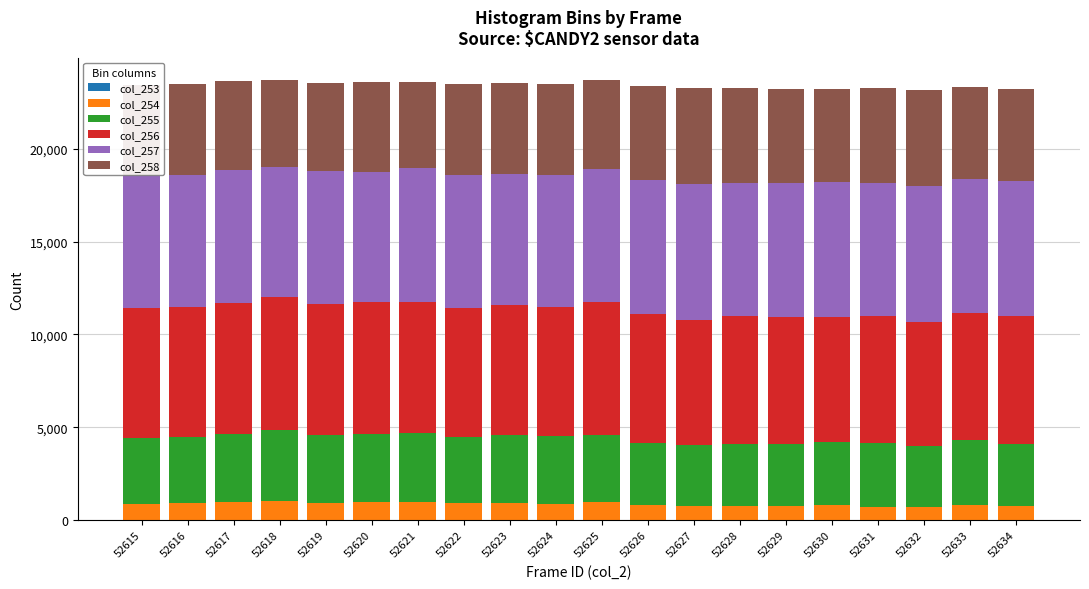

At which label does col_254 first exceed 882?

52616